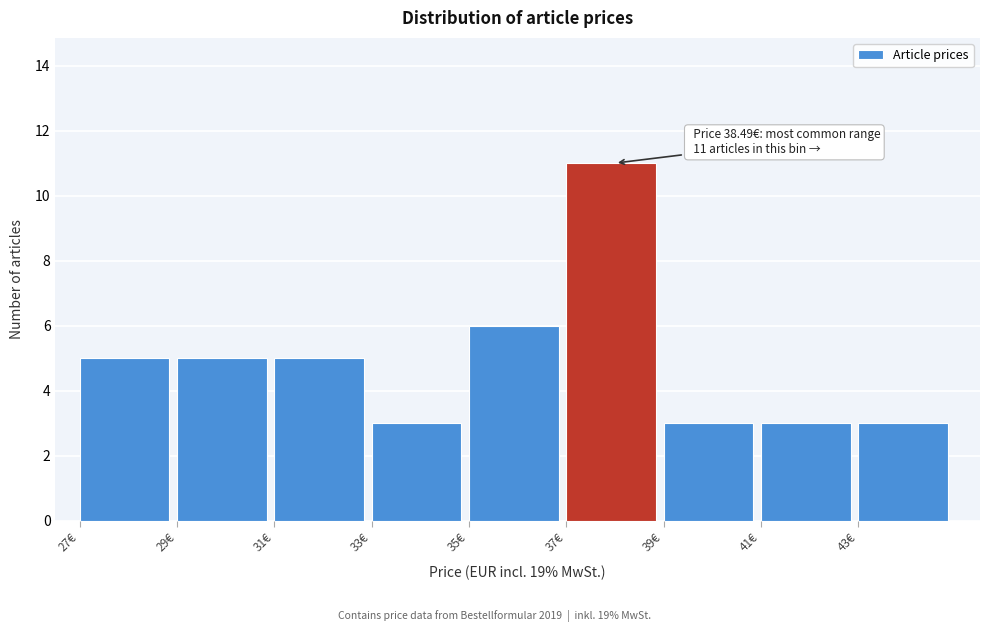

Over which range of the x-axis is the bar tallest?

37 to 39